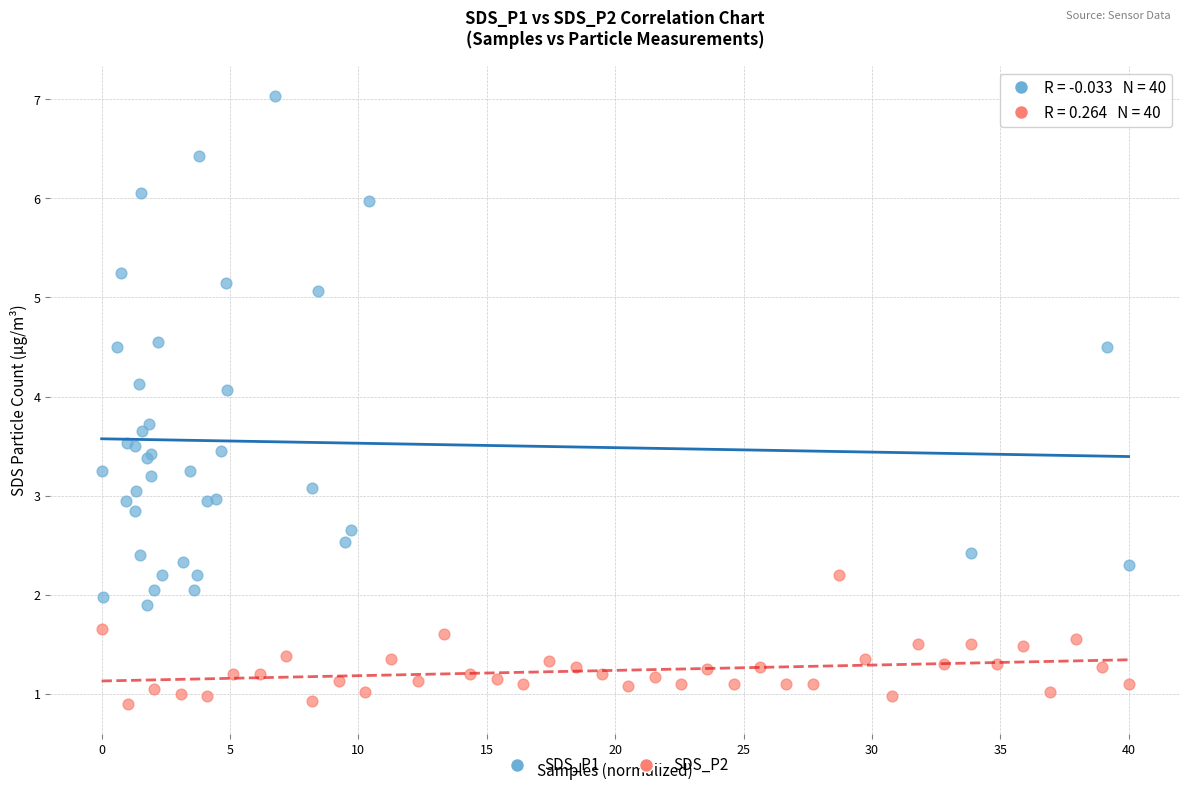

Which series has the largest Y range (max minus min)?

SDS_P1